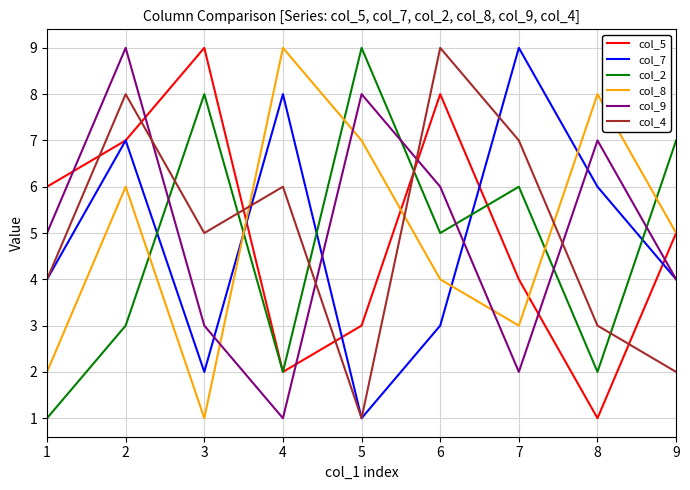

How many lines are shown in the chart?

6